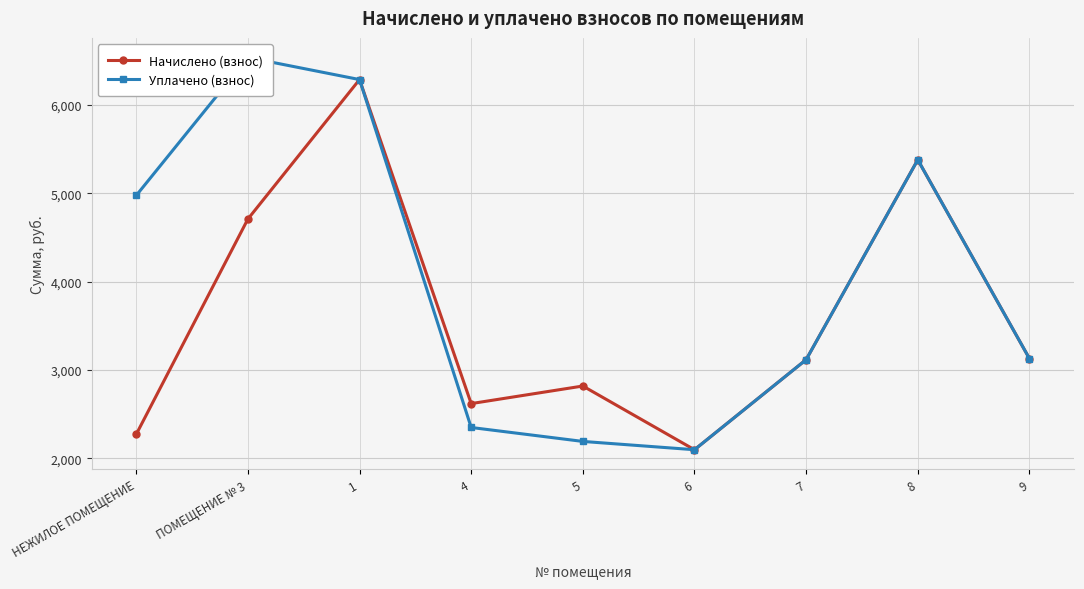

True or false: Начислено (взнос) and Уплачено (взнос) intersect in this chart.

False